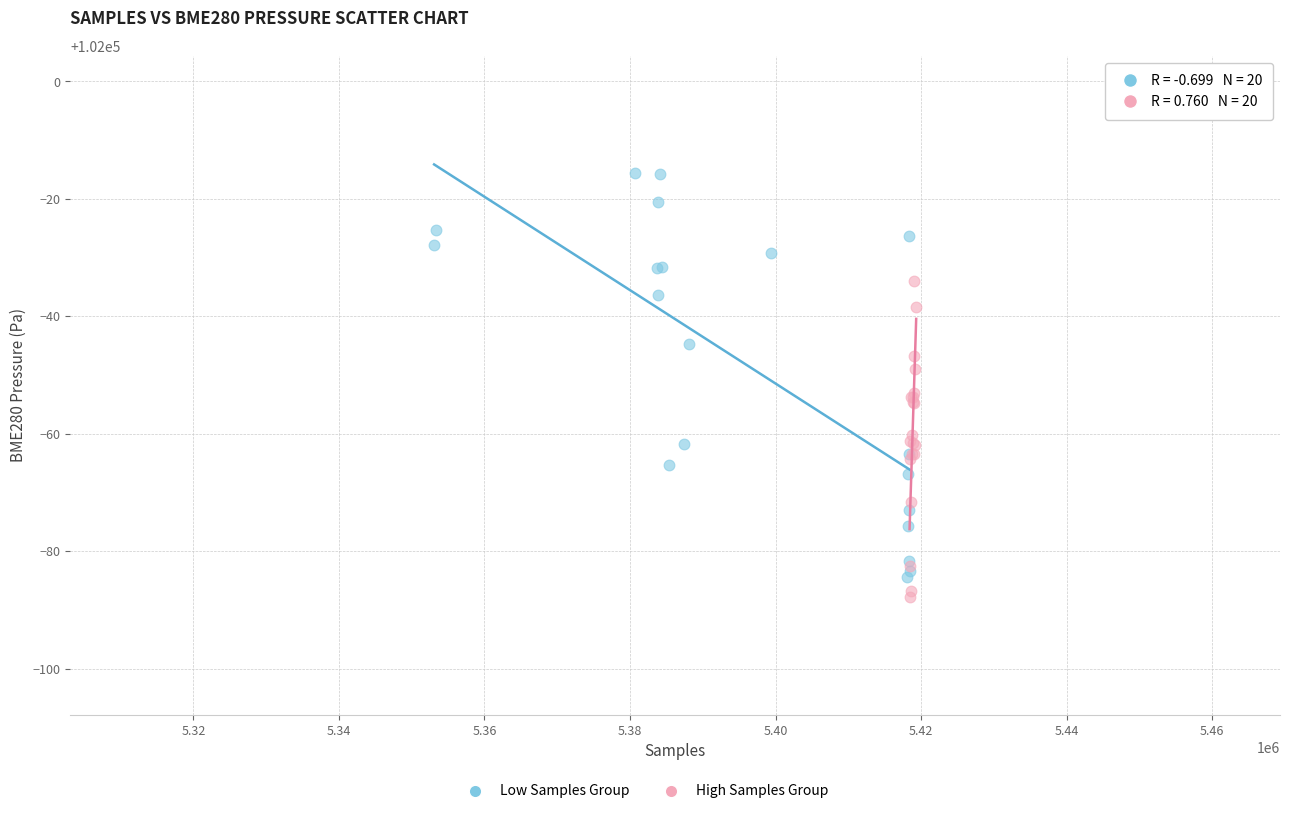

Which series has the widest spread of Y values?

Low Samples Group